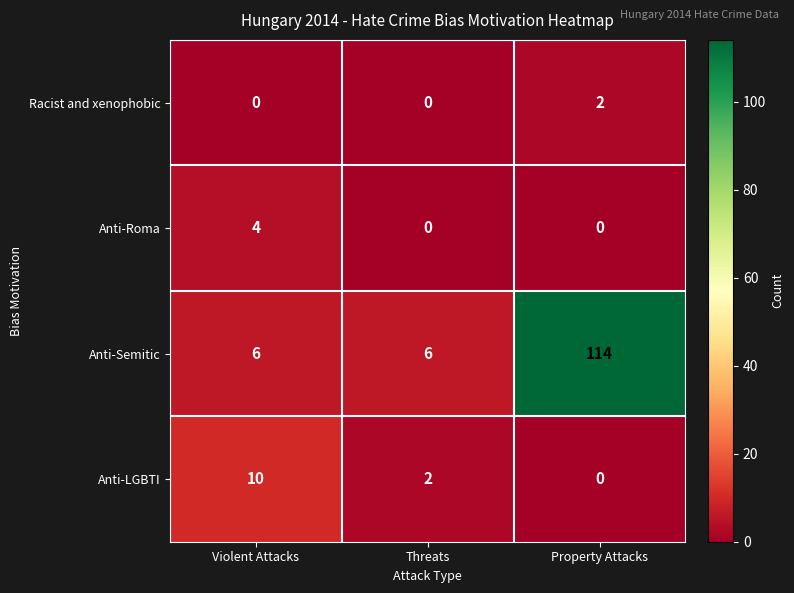

What is the greatest value displayed?

114